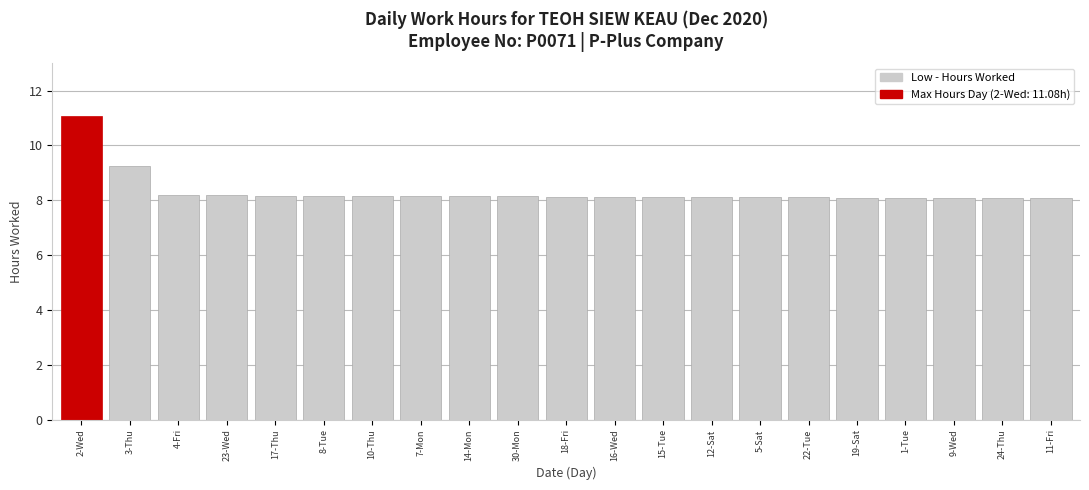

What is the difference between the maximum and second lowest values?

3.0